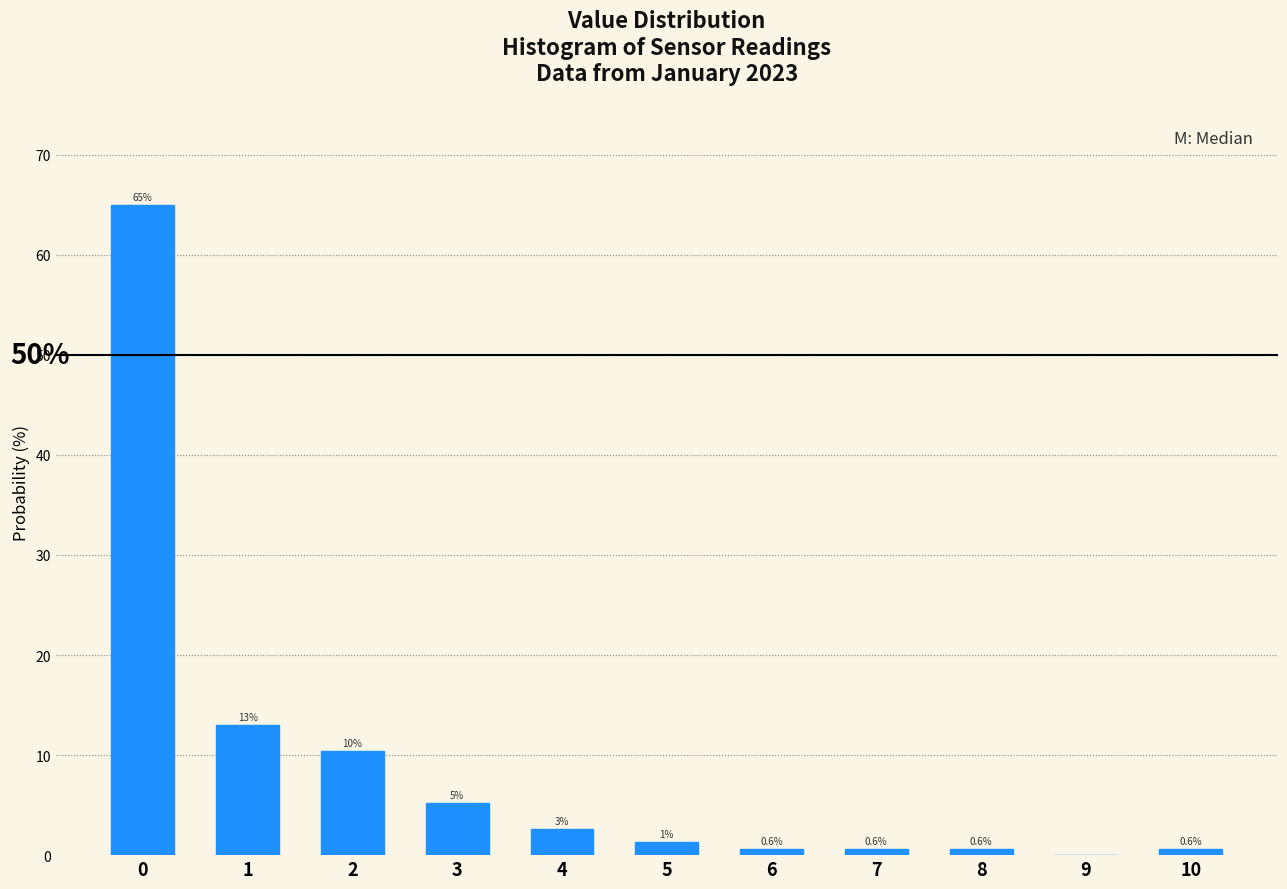

Reading right to left, transcribe all the data shown in this chart.

10=0.6	9=0.0	8=0.6	7=0.6	6=0.6	5=1.3	4=2.6	3=5.2	2=10.4	1=13.0	0=64.9